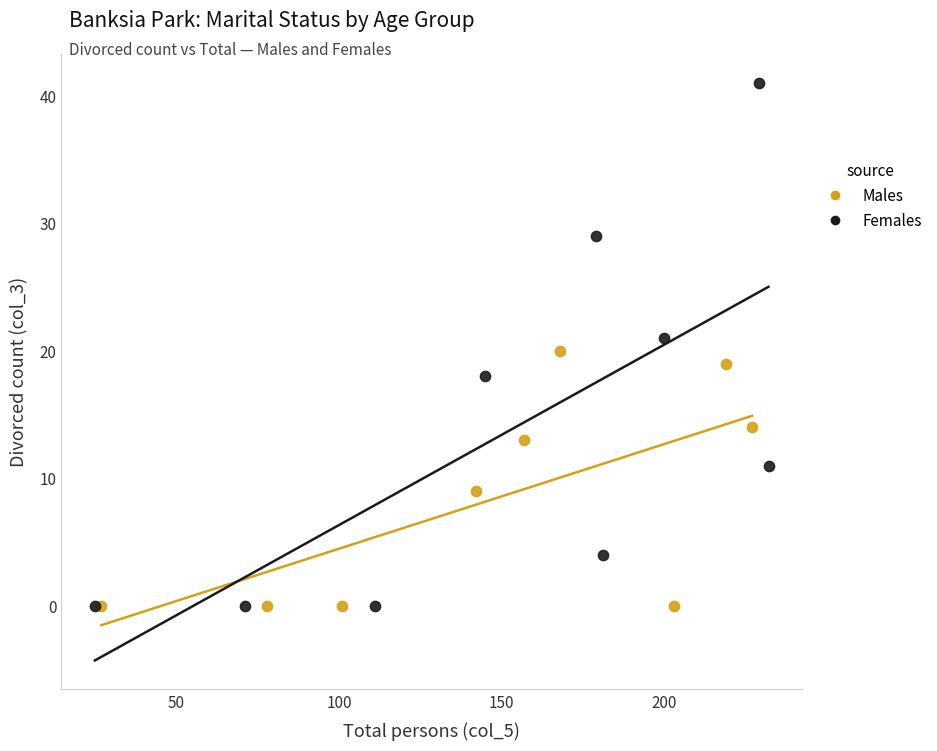

Which series contains the highest Y value?

Females